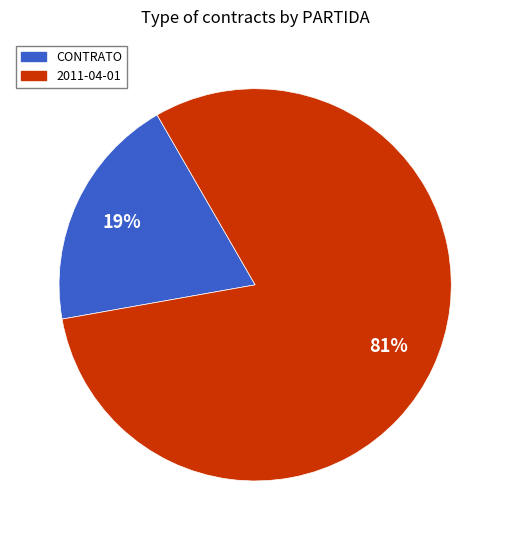

Is it true that CONTRATO is 7% of the pie?

False